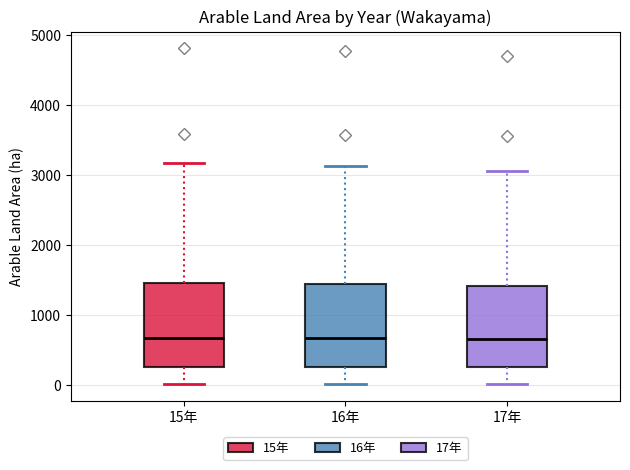

Where does the upper whisker of the box for 15年 end on the y-axis? The values are not printed on the chart, so give them approximately, as read against the axis.

3200